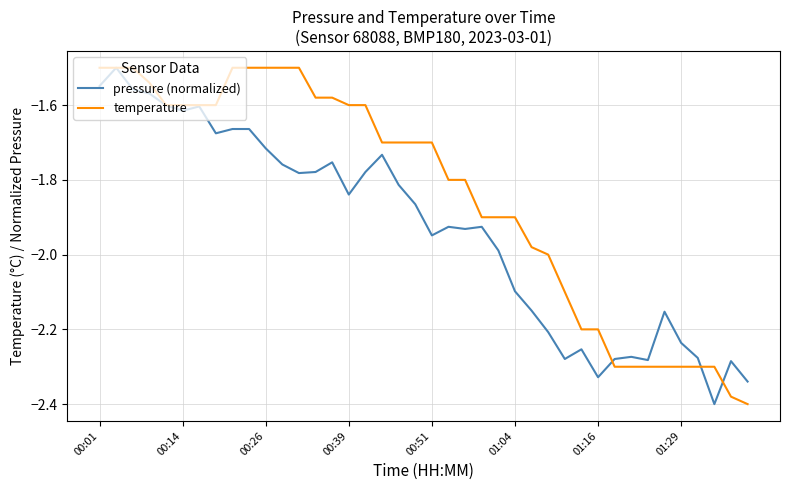

List the series in order of their overall mean, highest first.

temperature, pressure (normalized)